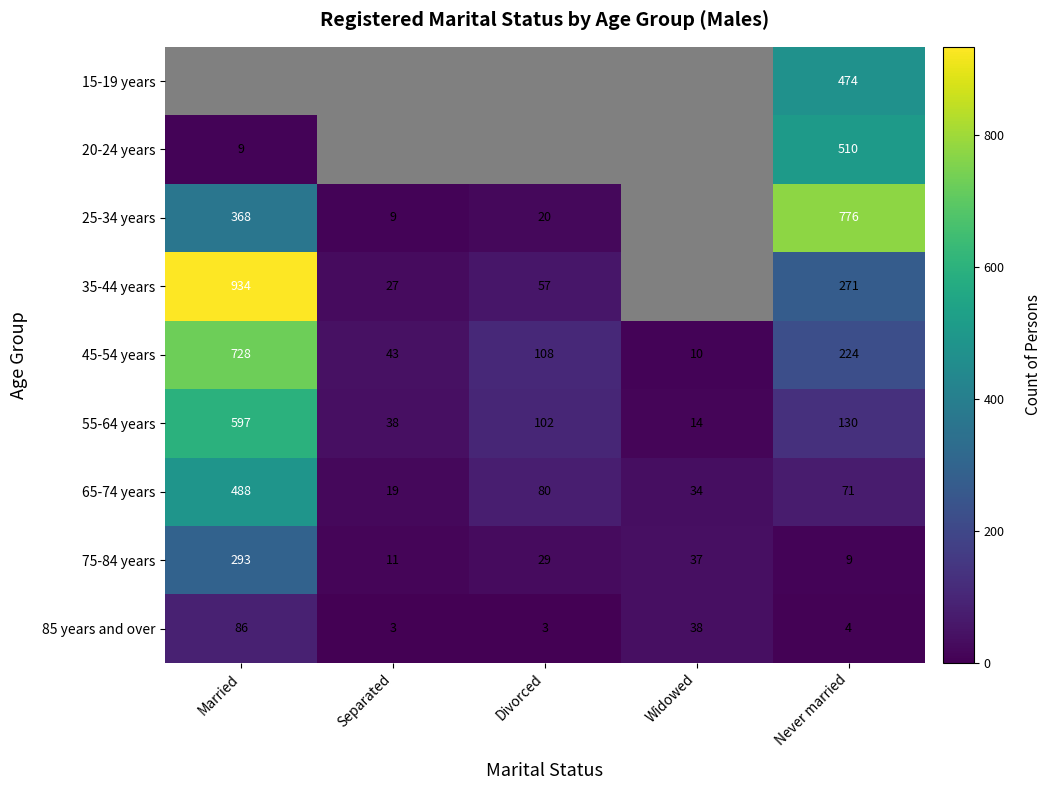

What is the total value across all series at Married?

3503